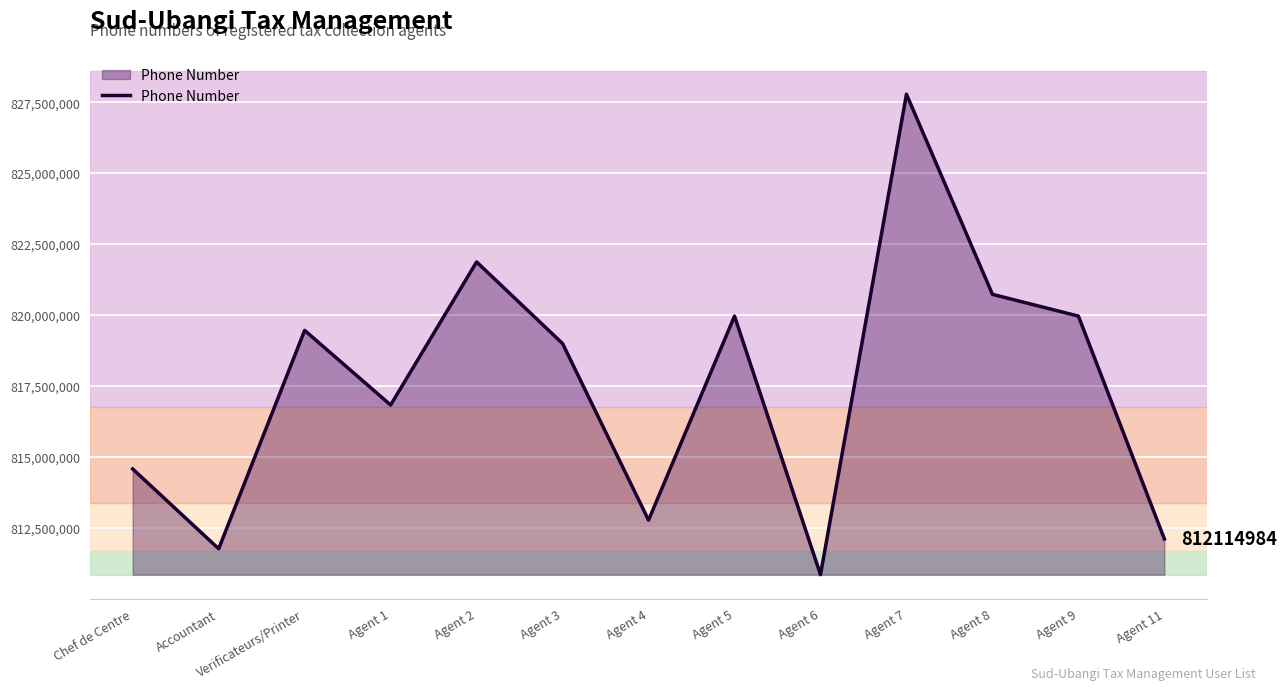

Where is the data nearest to the value 819318430?

Verificateurs/Printer